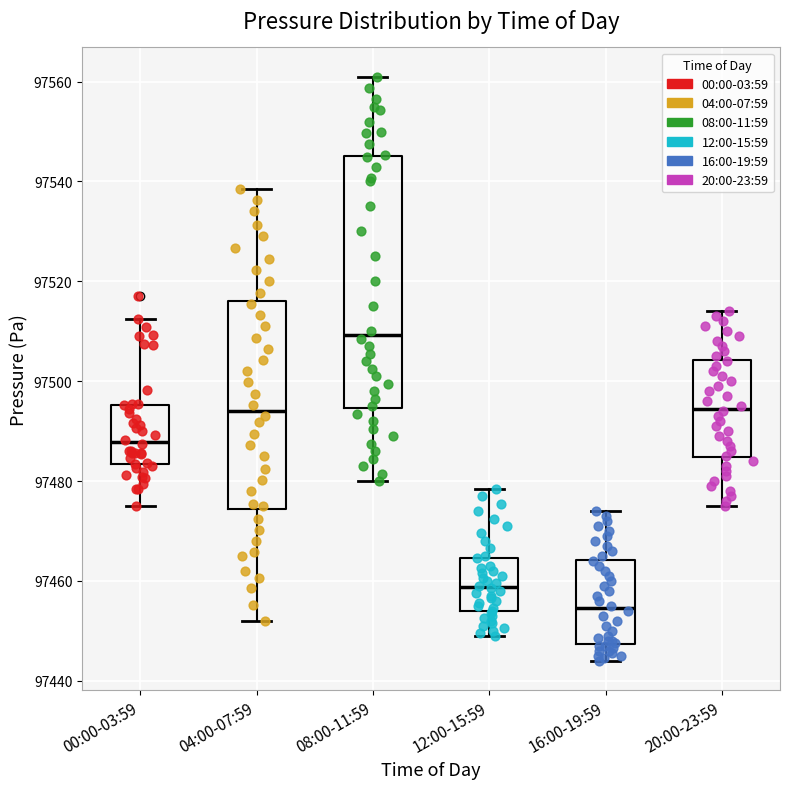

Comparing the boxes themselves (not the whiskers), which one is the tallest?

08:00-11:59